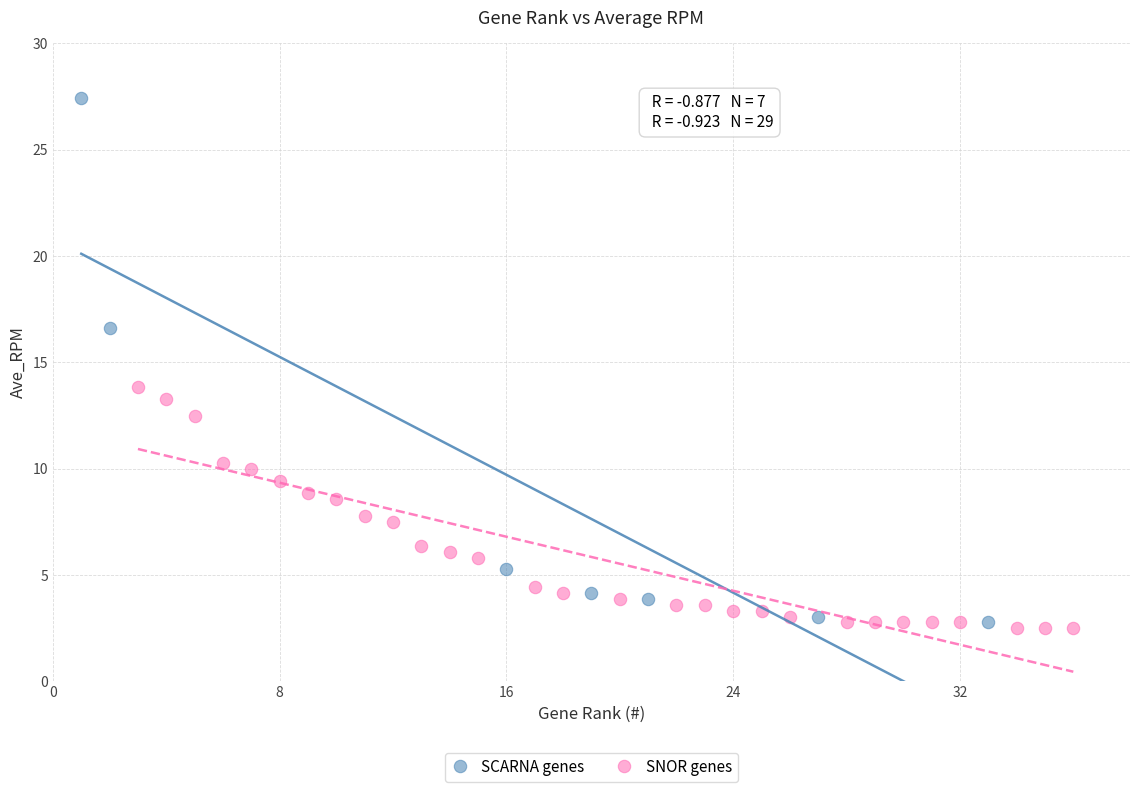

What are all the series names shown in the legend?

SCARNA genes, SNOR genes